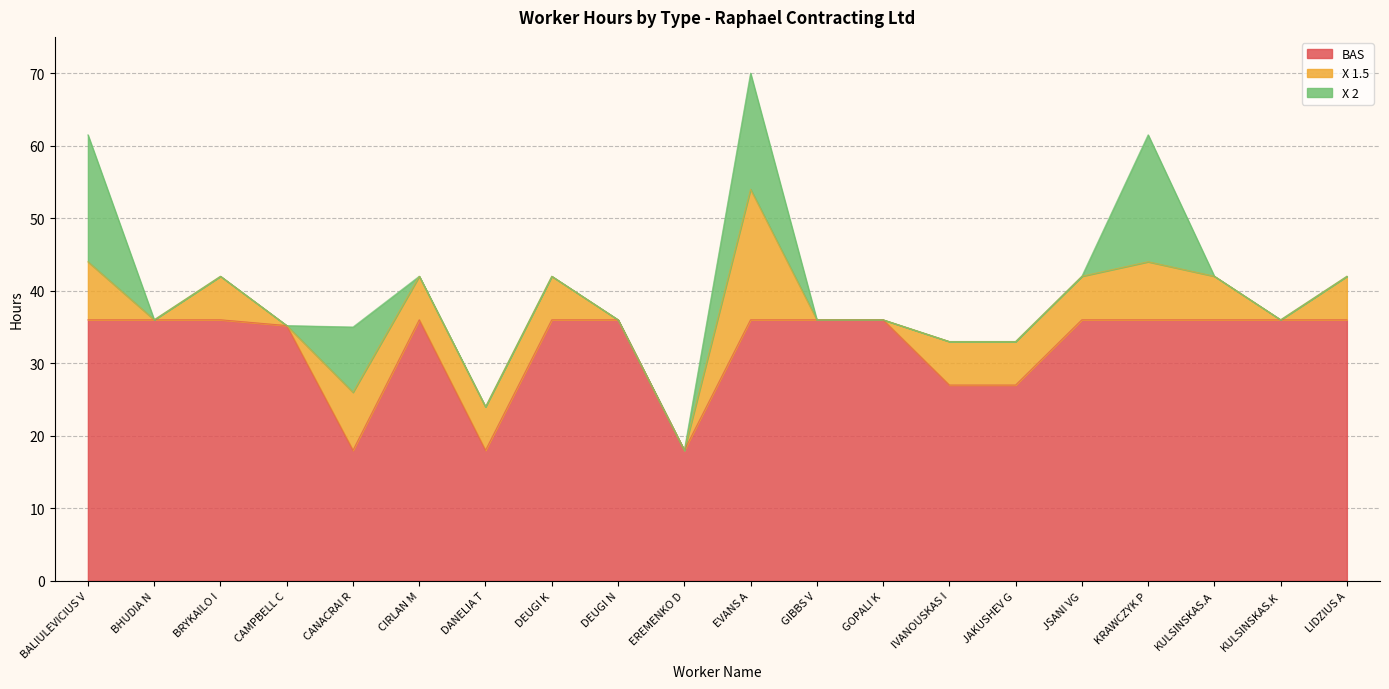

What is the sum of the X 1.5 values at JAKUSHEV G and KULSINSKAS.A?

12.0